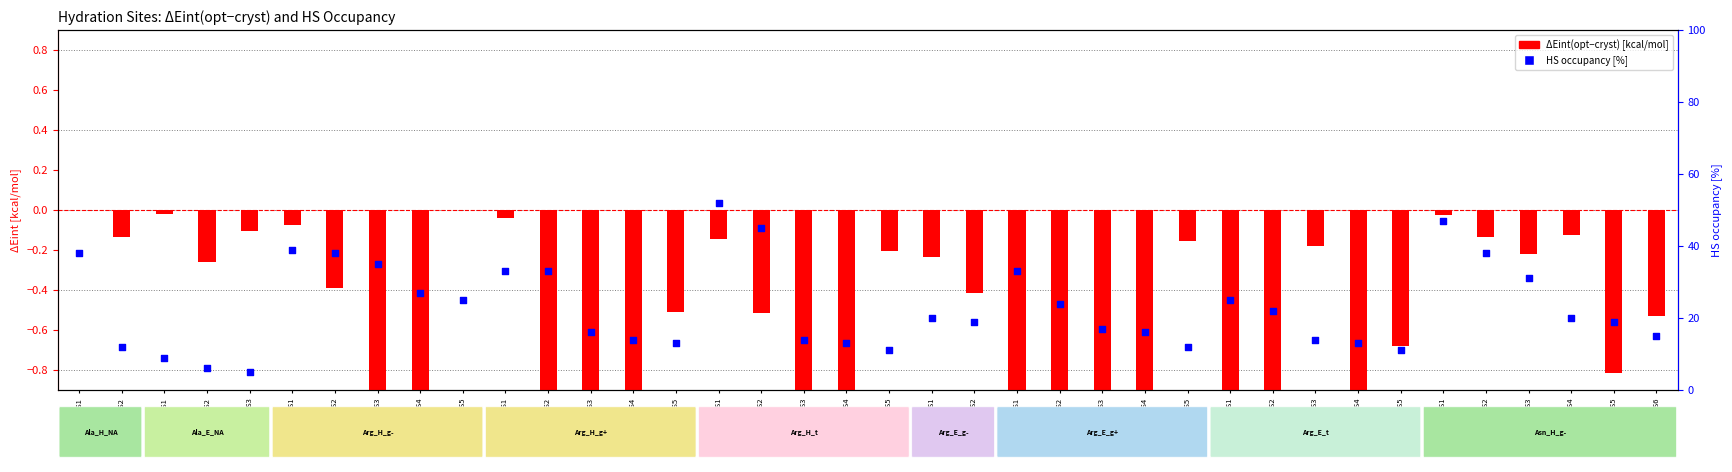

Which has a higher value, Arg_H_g-_HS2 or Arg_H_g+_HS1?

Arg_H_g-_HS2